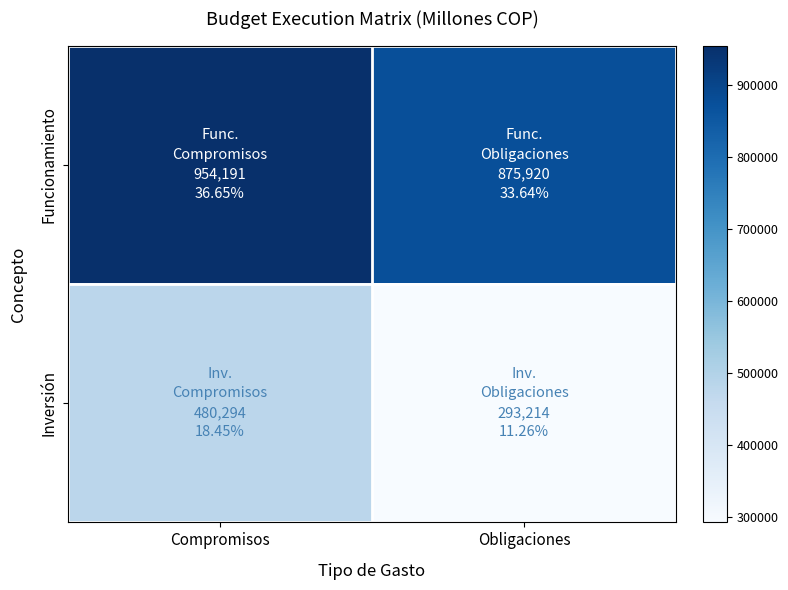

Rank the series by their maximum value, from lowest to highest.

Inversión, Funcionamiento